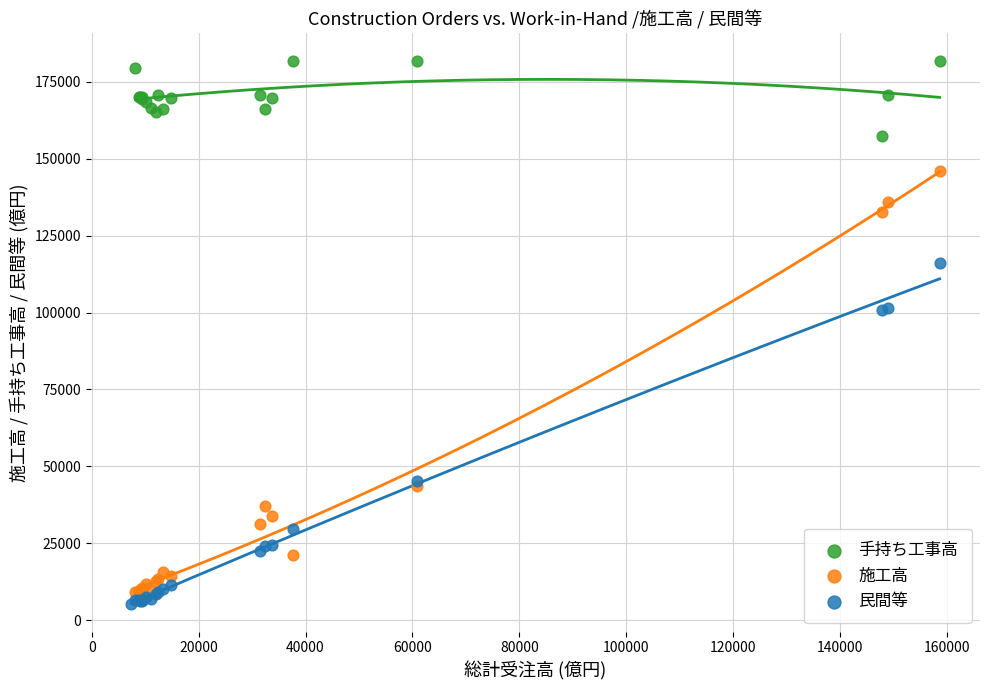

Which series reaches the maximum Y coordinate?

手持ち工事高